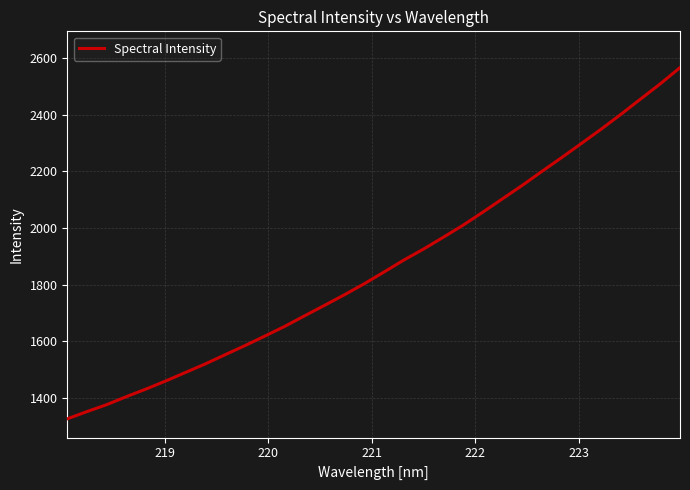

What is the difference between the maximum and minimum values?

1241.6